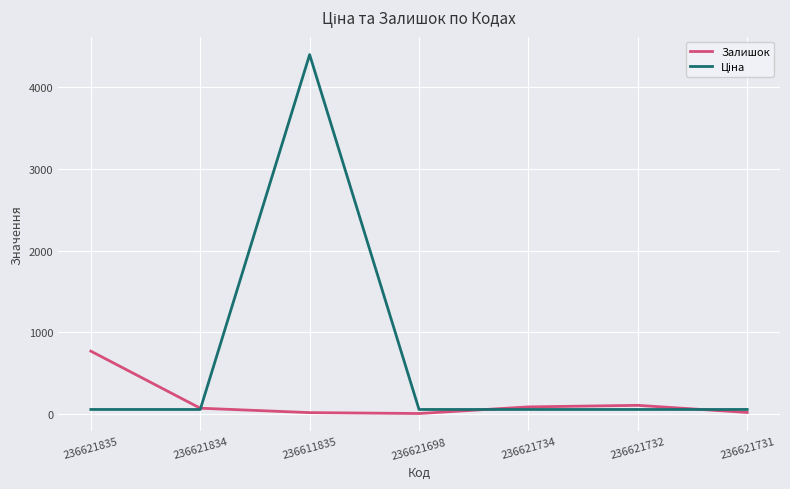

At which category is the sum across all series the highest?

236611835